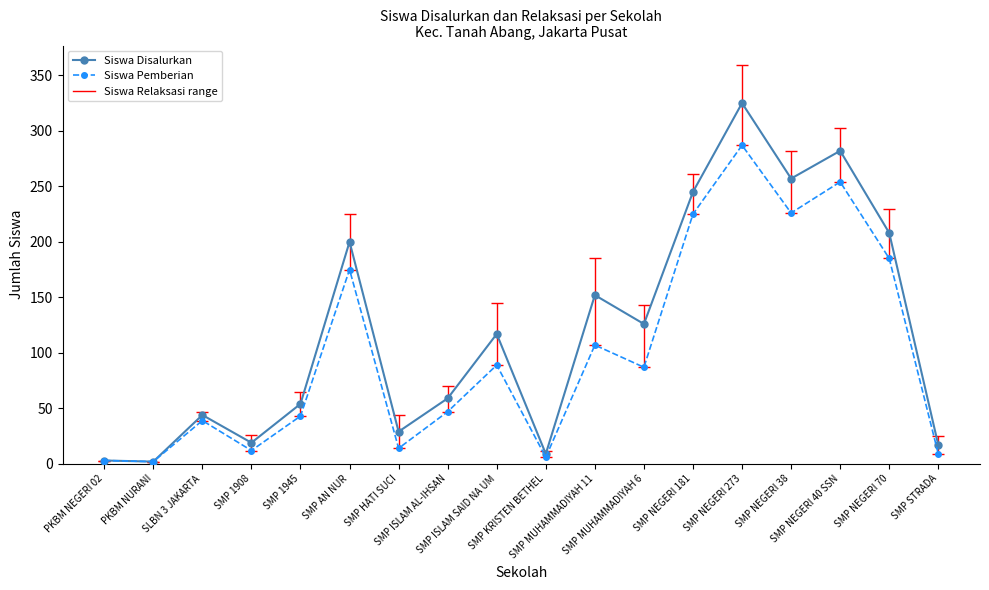

At which category is the sum across all series the highest?

SMP NEGERI 273